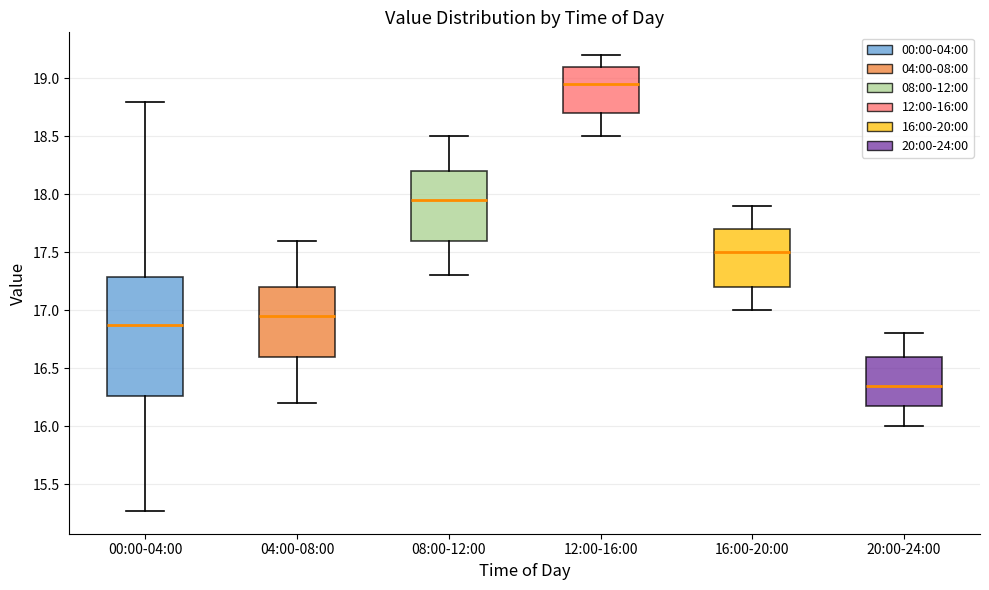

Which box has the highest median line?

12:00-16:00